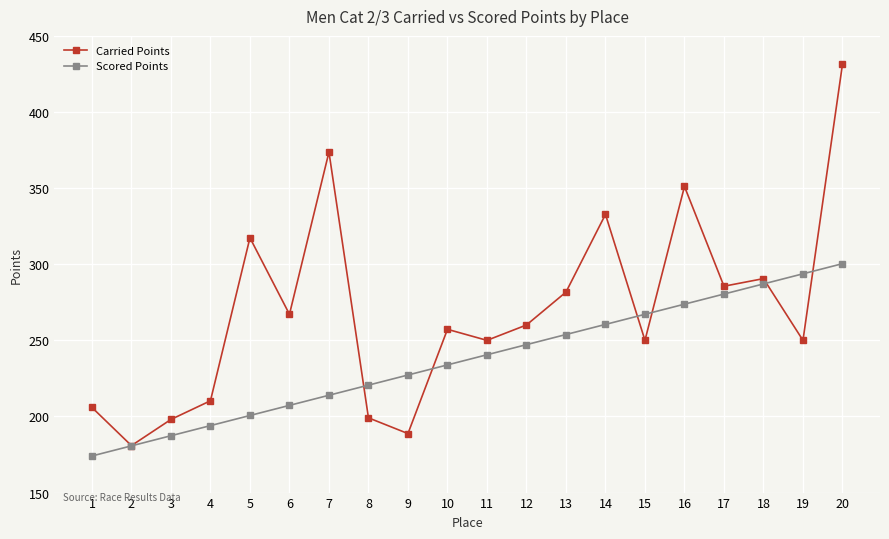

How many data points in Scored Points are above 240?

10